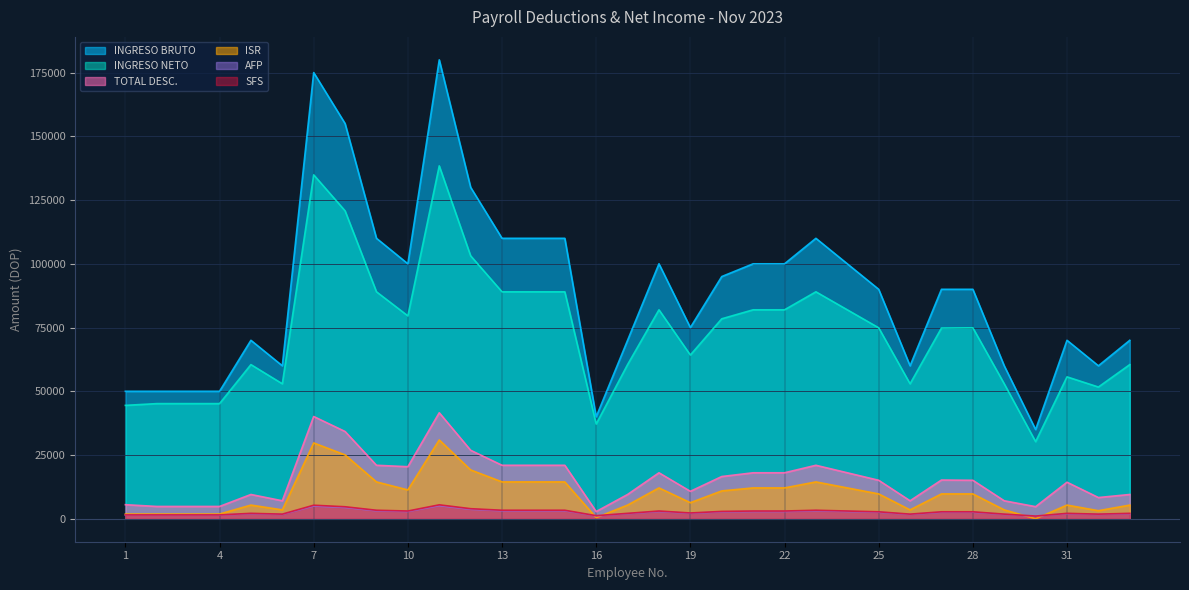

At which label does INGRESO NETO first exceed 74902?

7